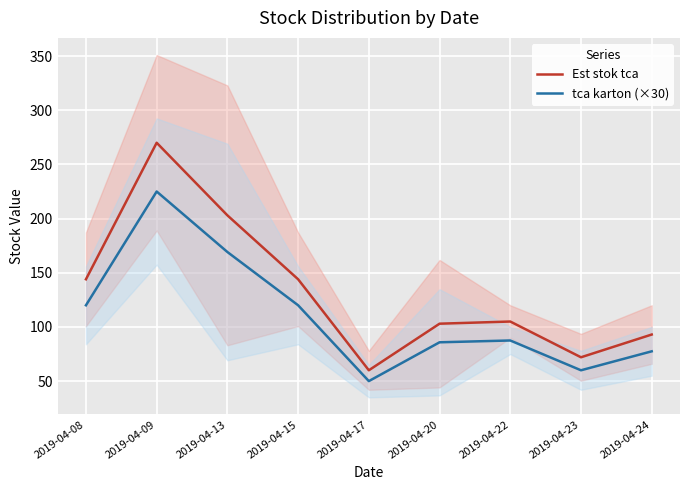

The Est stok tca series shows 124.8 at 2019-04-24. True or false?

False